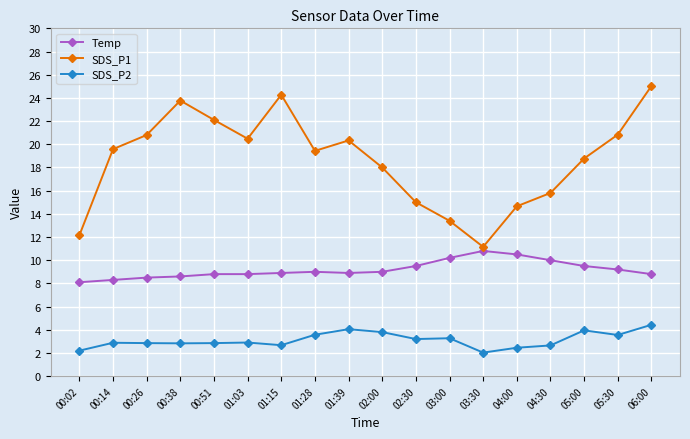

Rank the series at 01:15 from lowest to highest value.

SDS_P2, Temp, SDS_P1